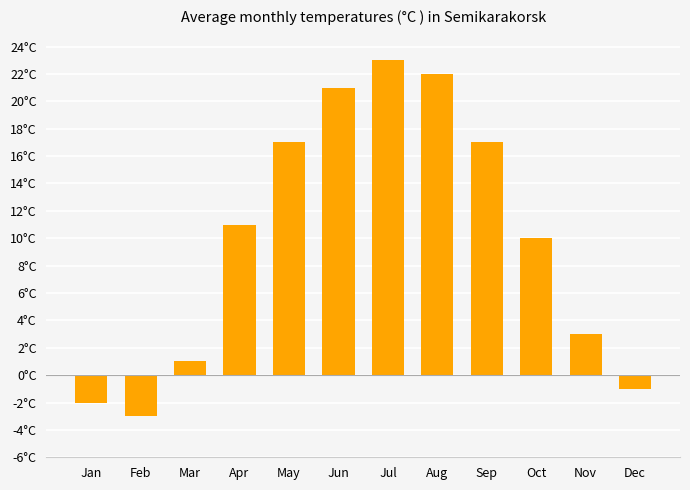

The value at Jun is 7. True or false?

False